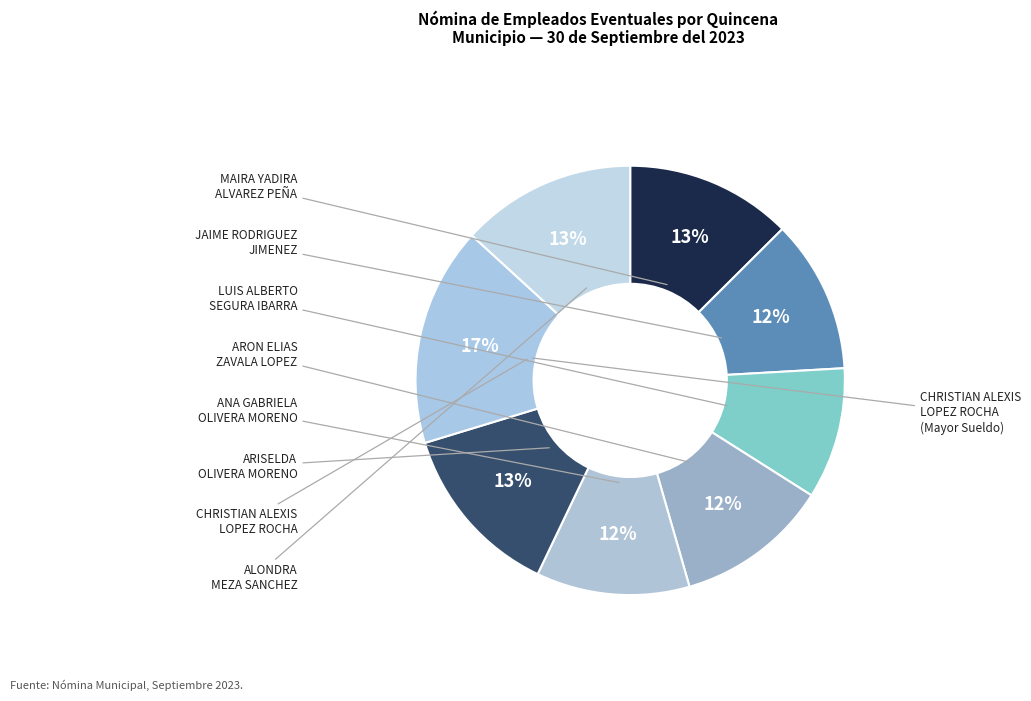

How many slices are in this pie chart?

8